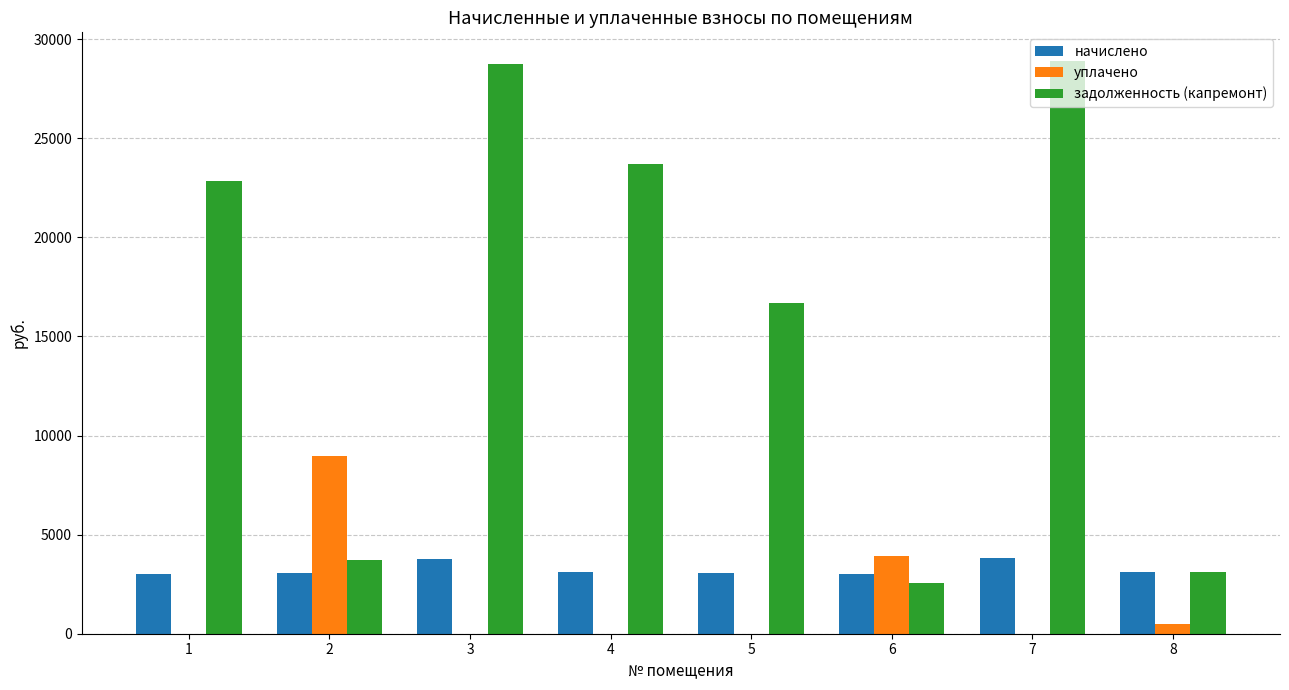

What is the highest value of the задолженность (капремонт) series?

28898.7